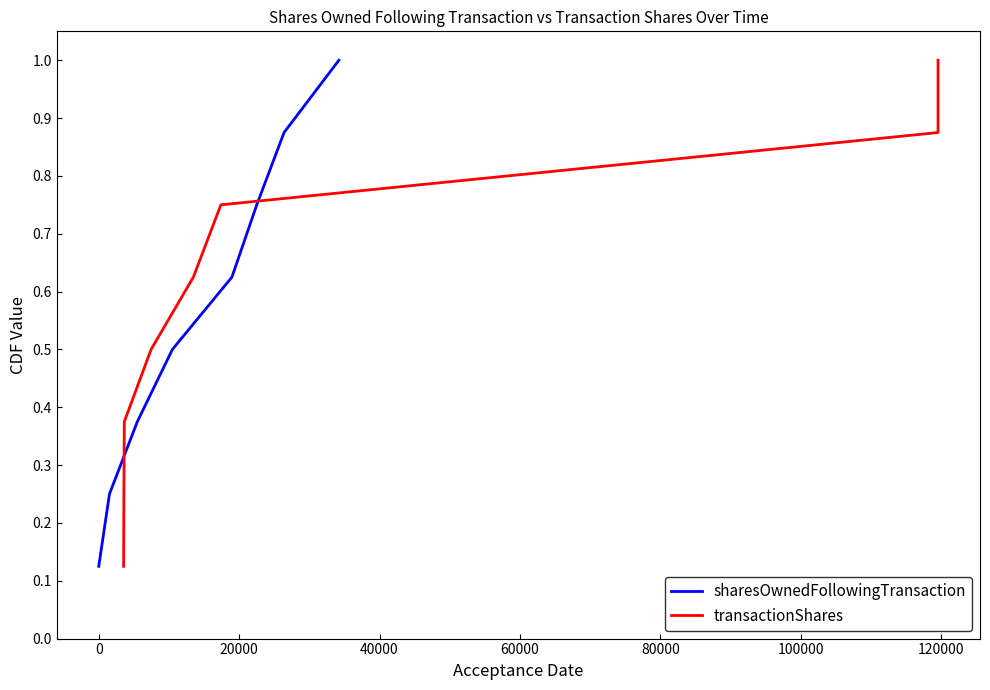

What is the maximum value for sharesOwnedFollowingTransaction?

1.0